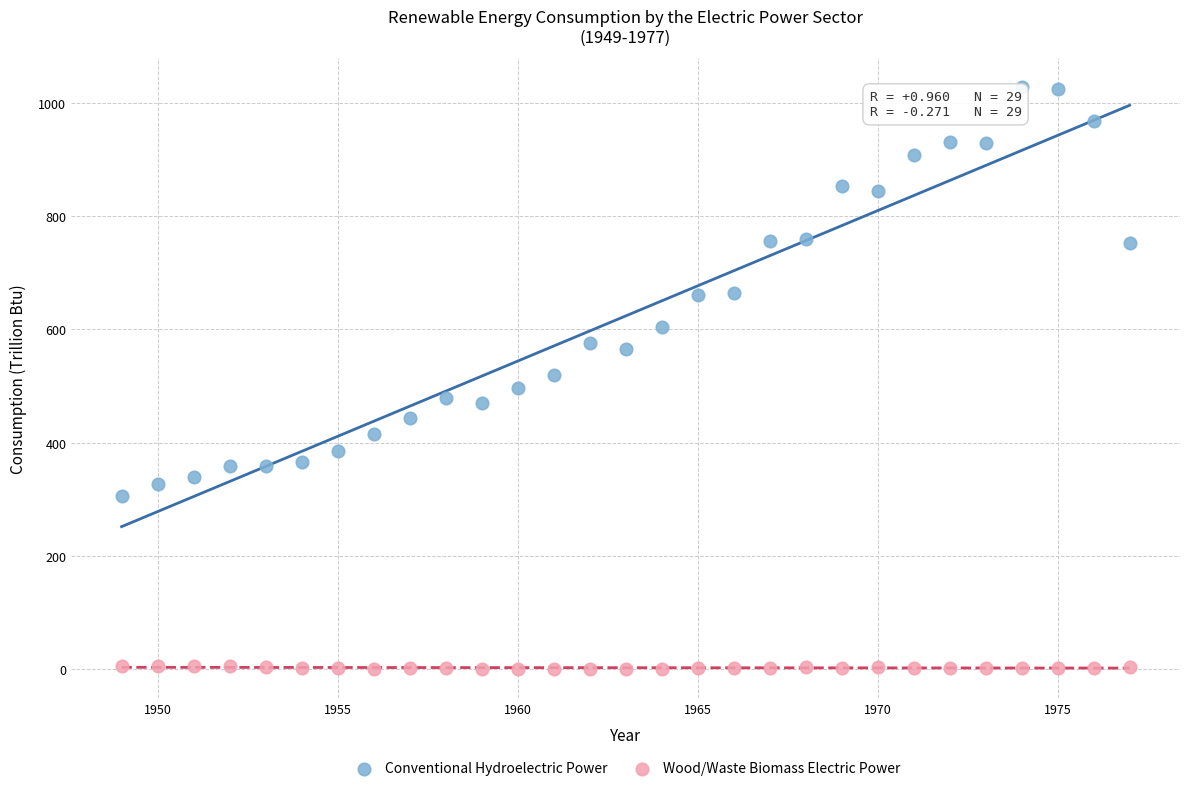

Which series reaches the minimum Y coordinate?

Wood/Waste Biomass Electric Power